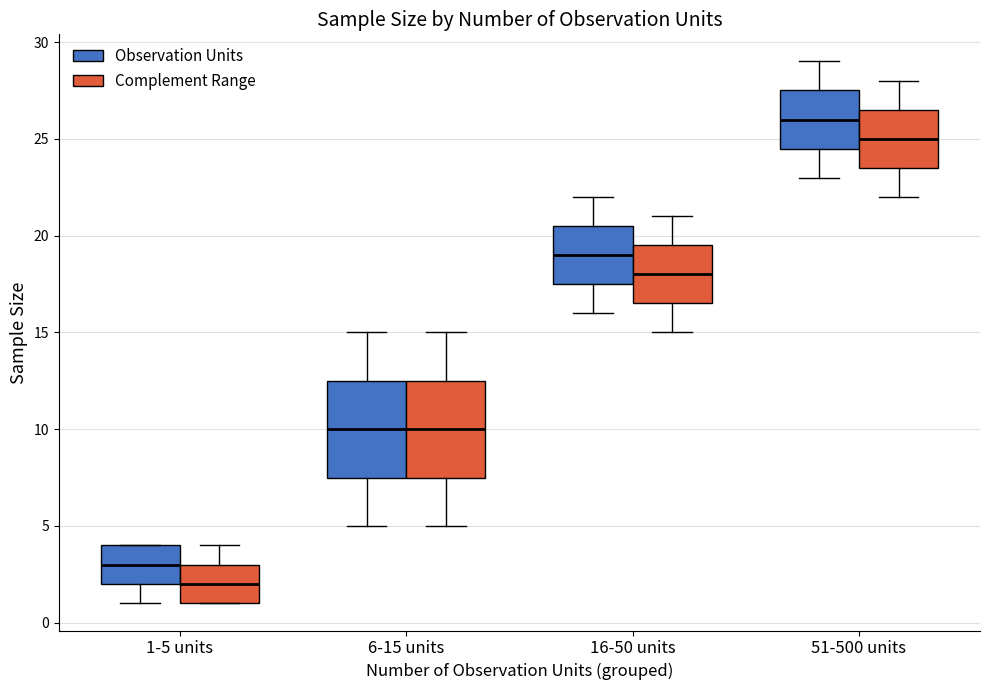

Which box's median line is the highest?

51-500 units (Observation Units)